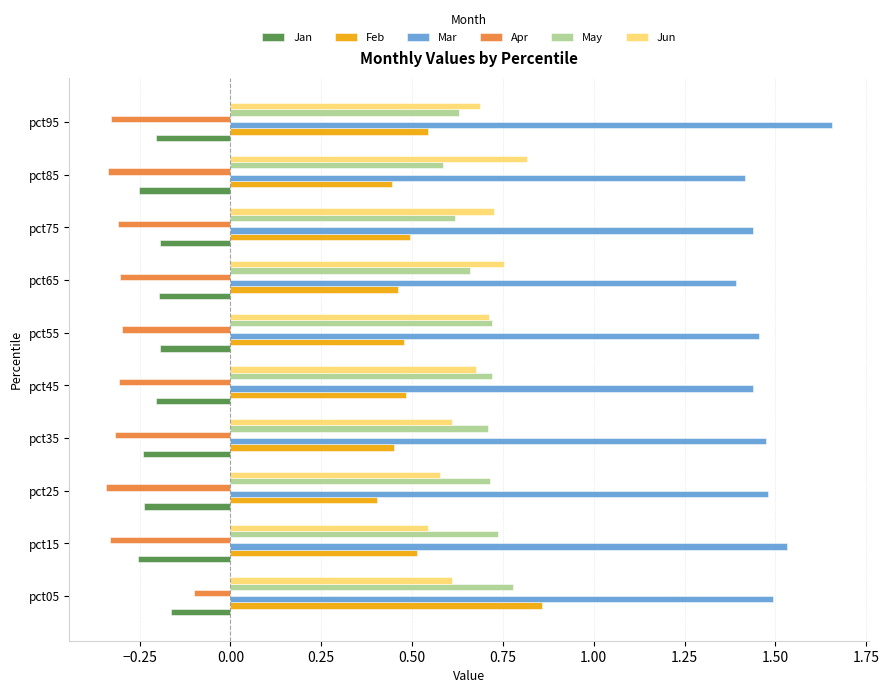

True or false: Jun has a value of 0.5 at pct65.

False